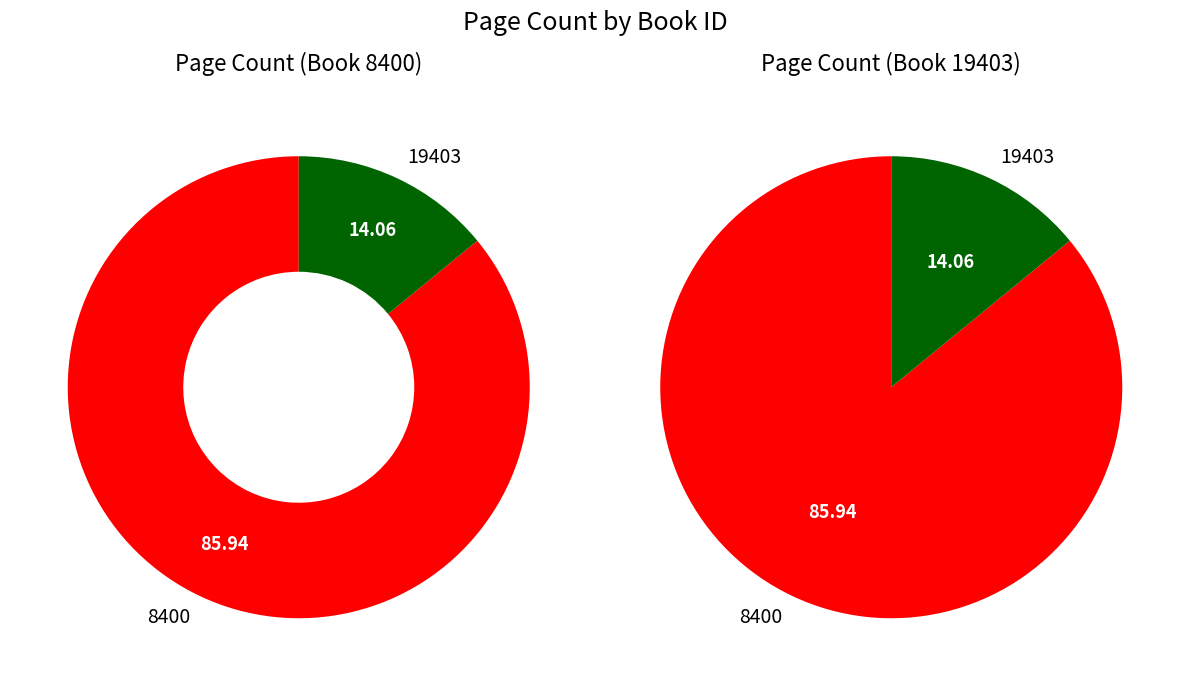

What is the largest slice in the pie chart?

8400